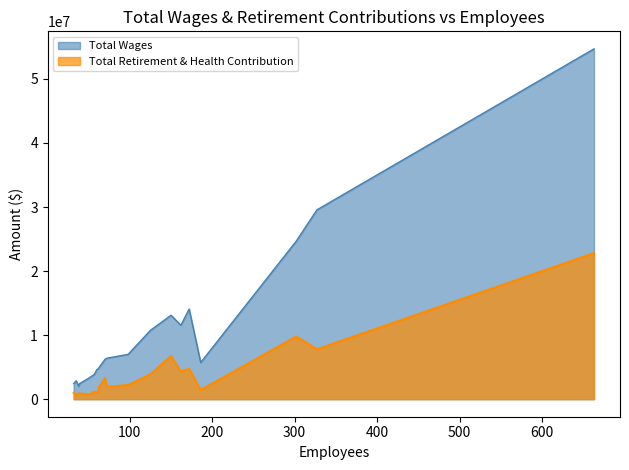

What is the total value across all series at 51?

4091128